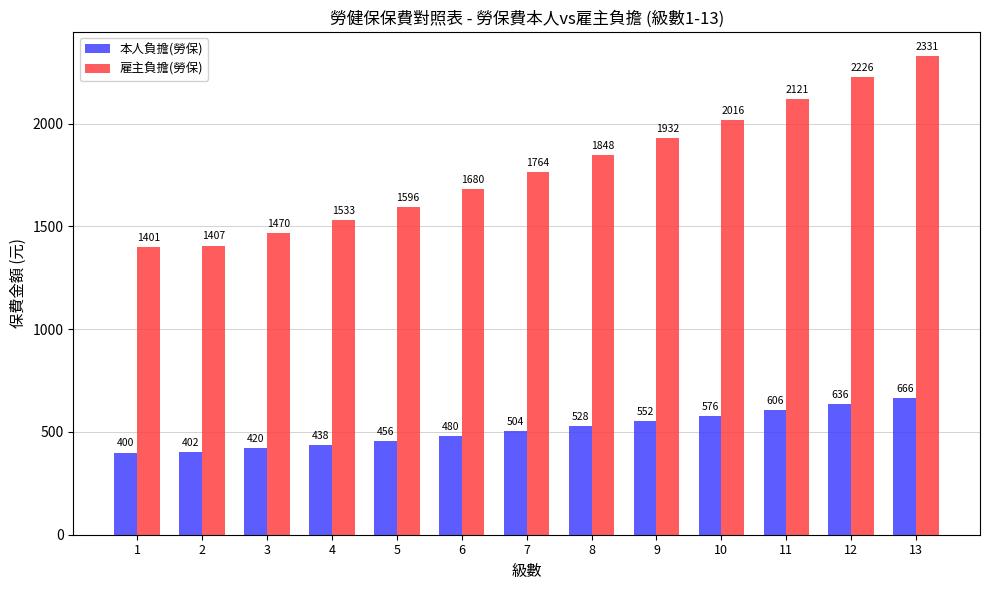

What are all the series names shown in the legend?

本人負擔(勞保), 雇主負擔(勞保)